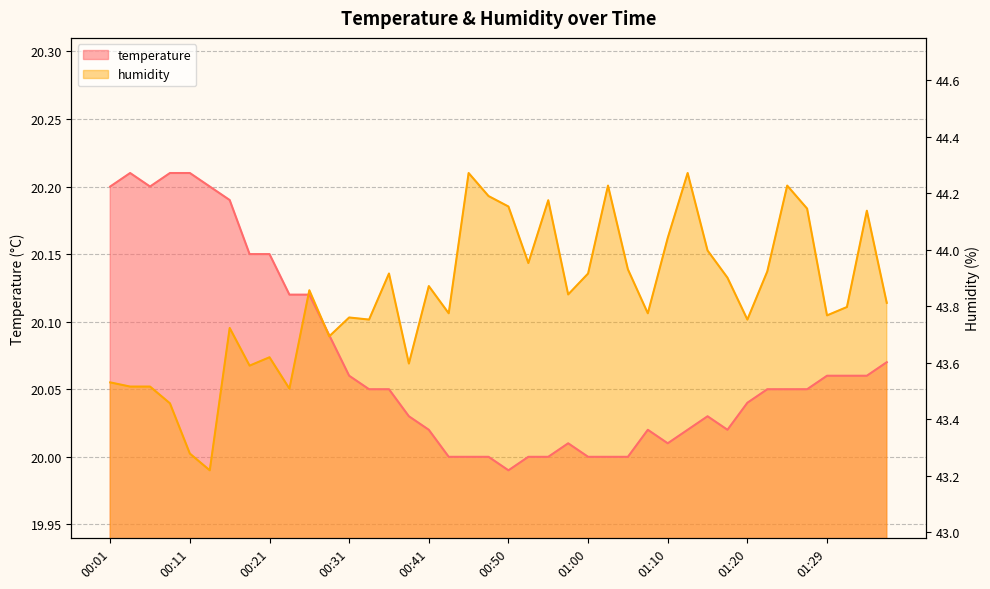

Is the value of temperature at 01:32 greater than the value of humidity at 00:28?

No